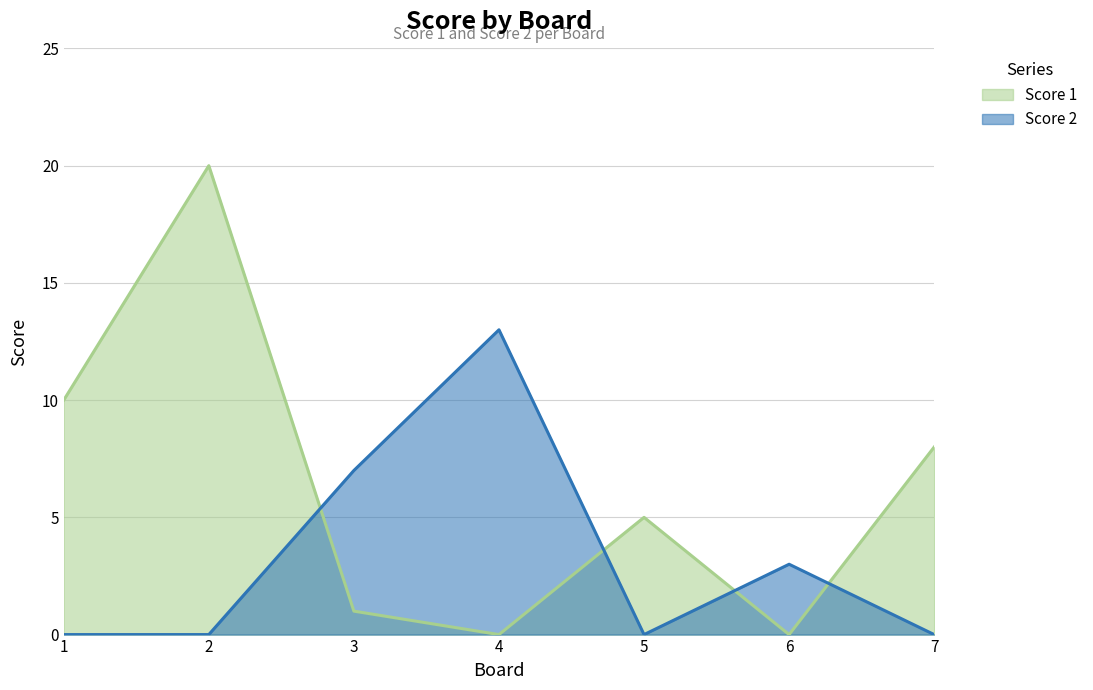

At which category does Score 2 reach its first local valley?

5